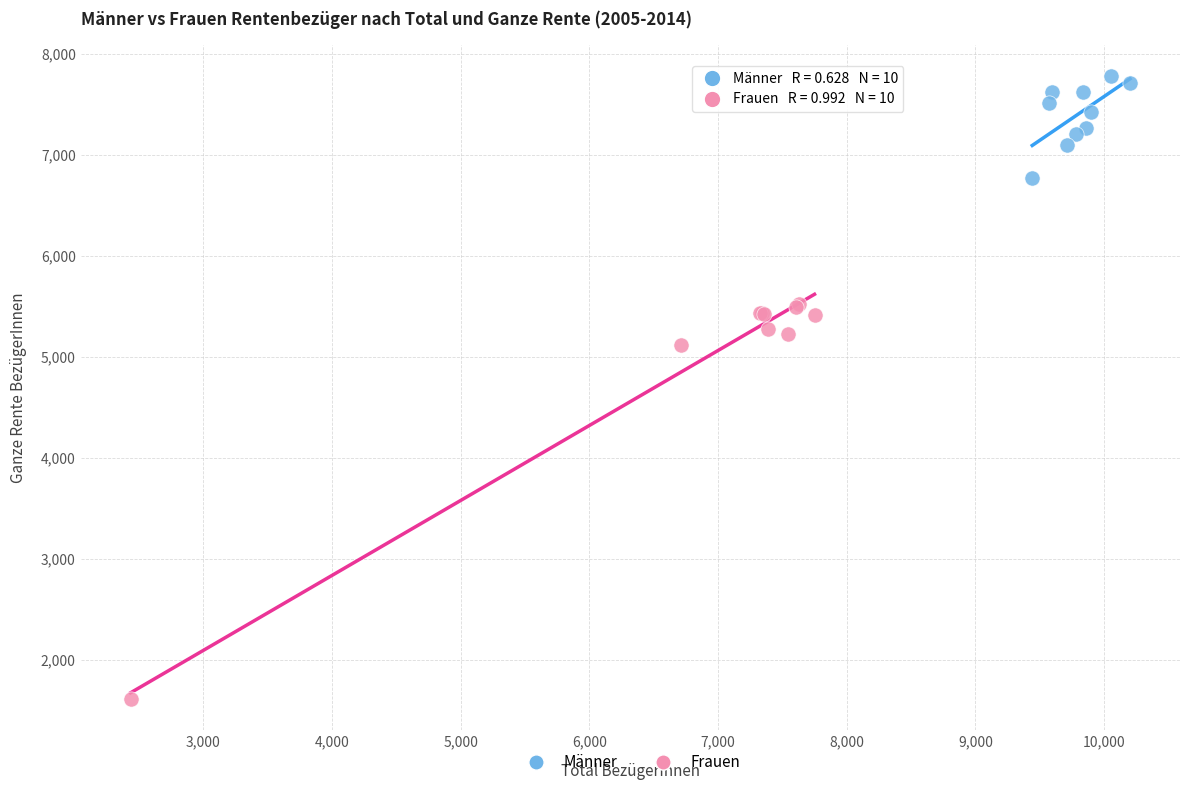

What are all the series names shown in the legend?

Männer, Frauen